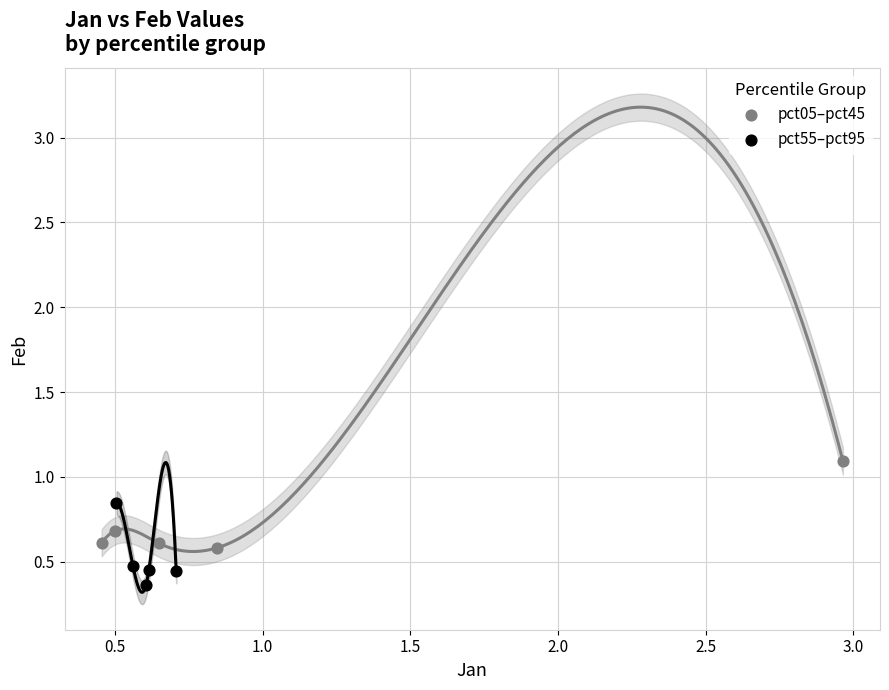

Which series has the widest spread of Y values?

pct05–pct45